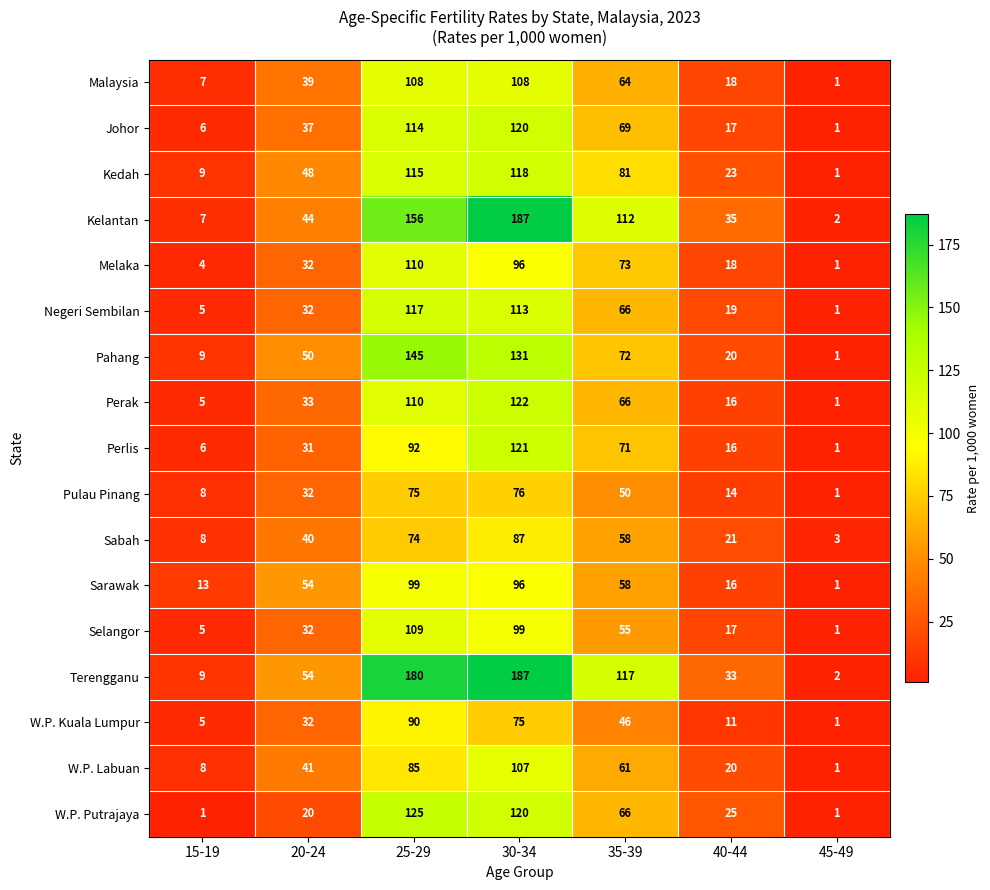

What is the total value across all series at 45-49?

21